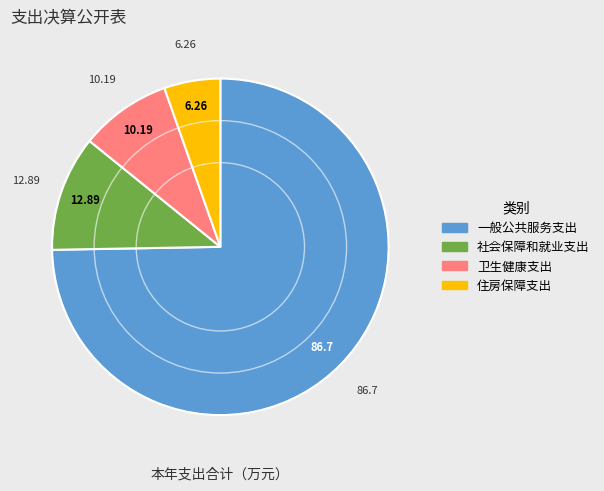

Approximately how many times larger is the value at 一般公共服务支出 compared to 社会保障和就业支出?

6.7